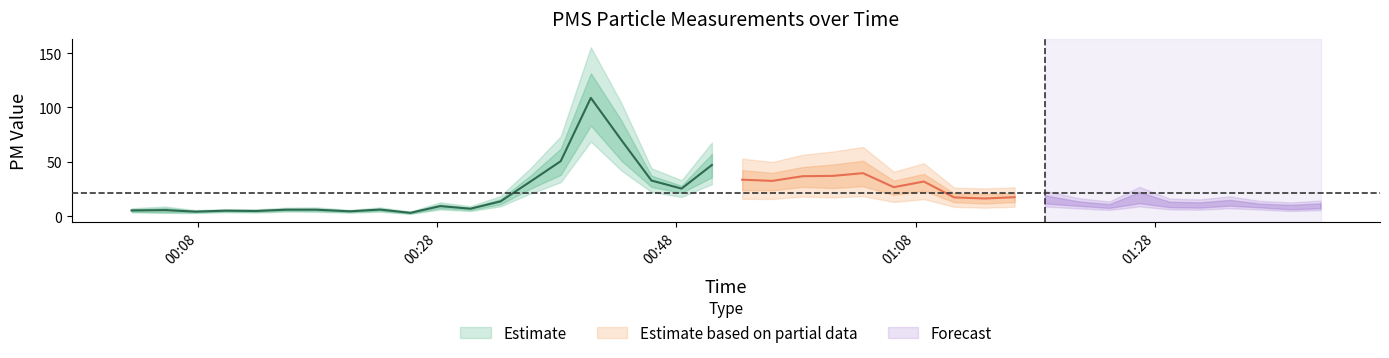

True or false: PMS_P2 and PMS_P1 intersect in this chart.

False